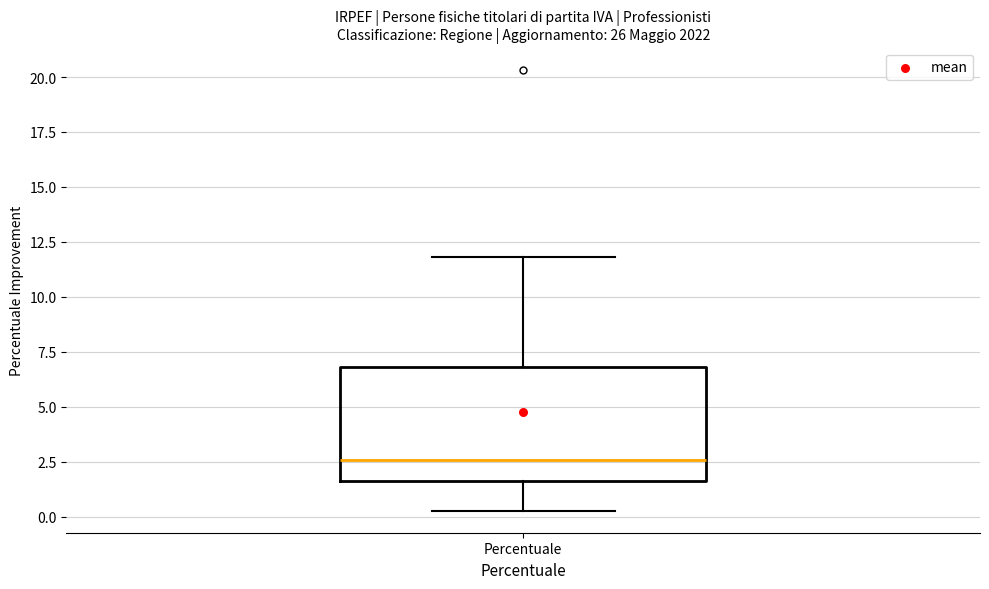

Where does the lower whisker of the box for Percentuale end on the y-axis? The values are not printed on the chart, so give them approximately, as read against the axis.

0.5